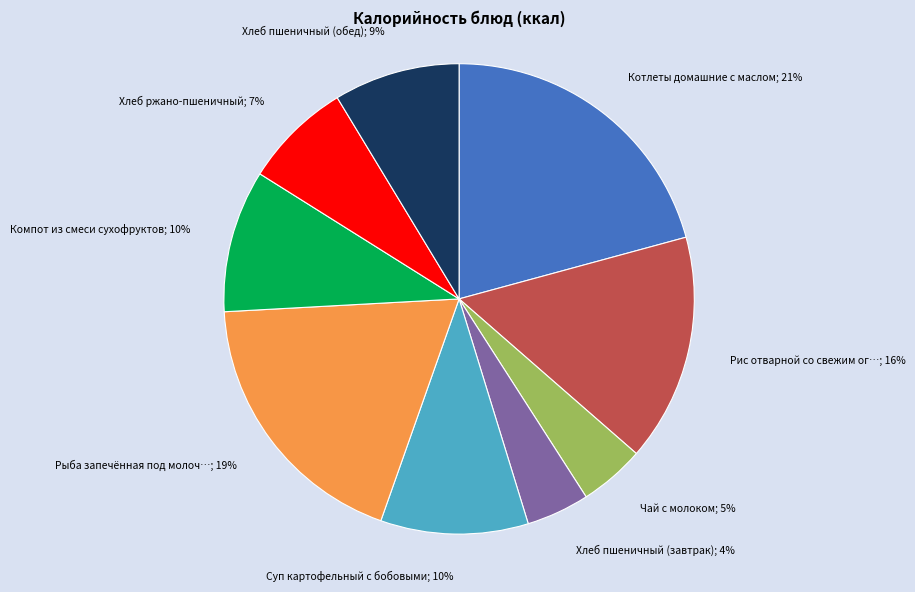

Count the number of slices in the pie.

9